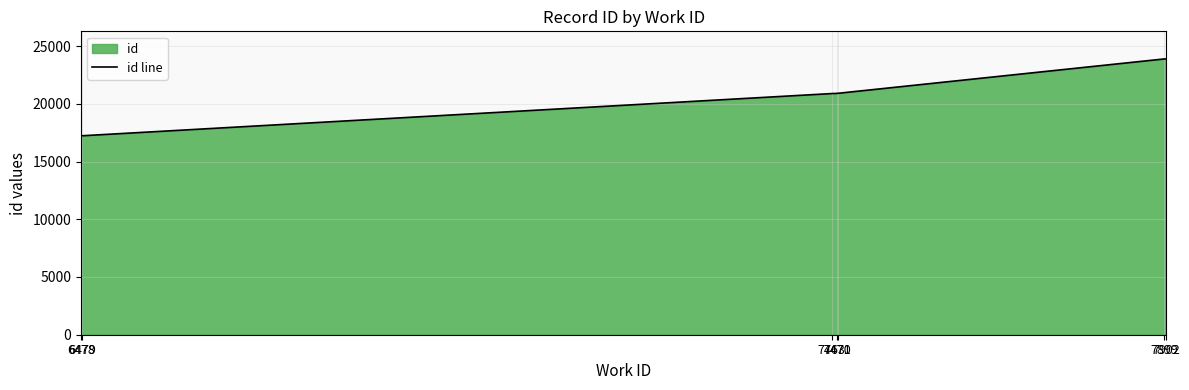

The value at 7470 is 9844. True or false?

False